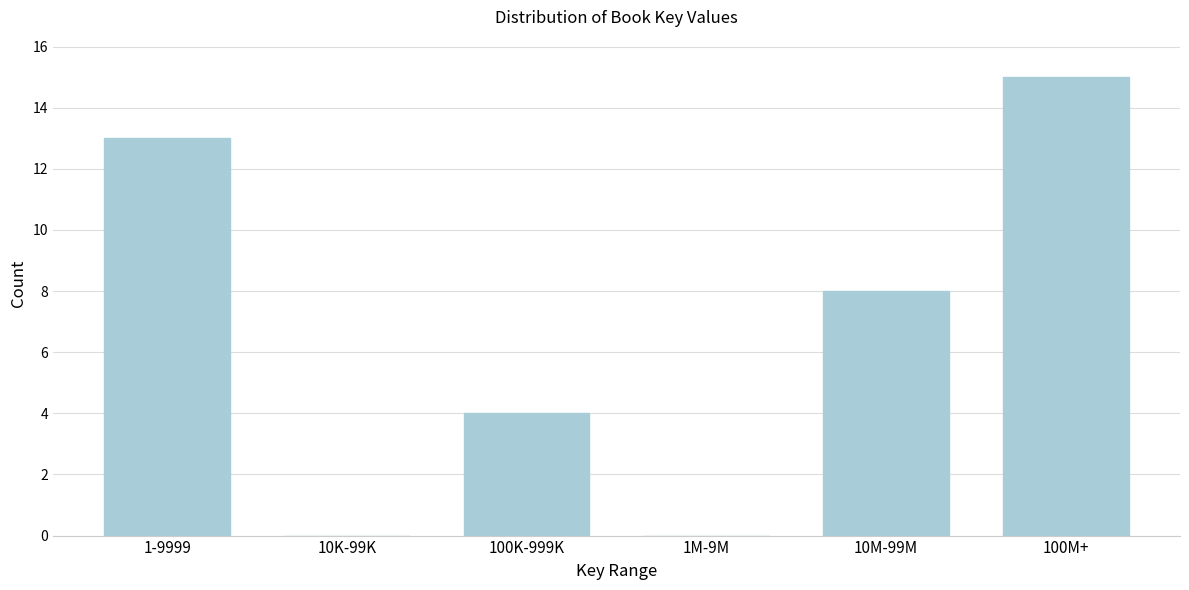

Reading left to right, transcribe all the data shown in this chart.

1-9999=13	10K-99K=0	100K-999K=4	1M-9M=0	10M-99M=8	100M+=15